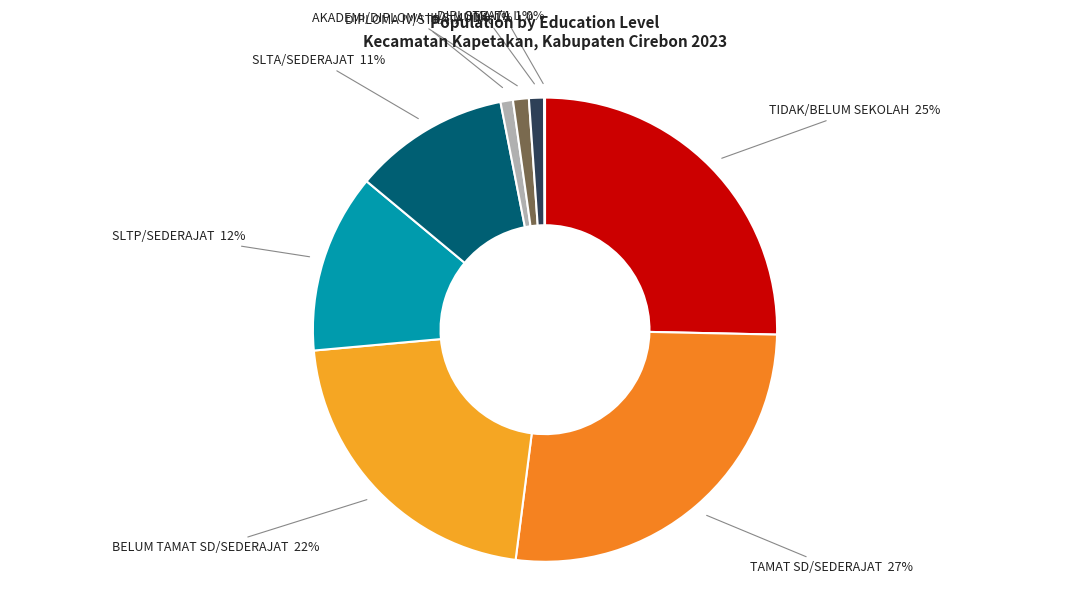

To the nearest percent, what is the difference between the largest and smallest slice percentages?

27%